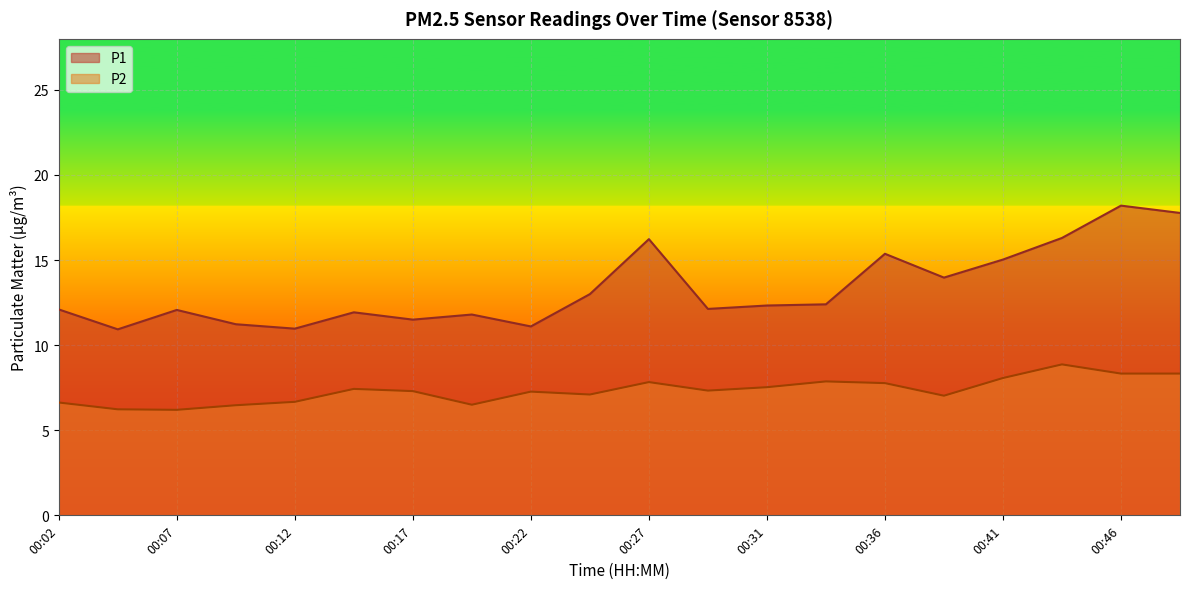

Rank the series by their average value, from lowest to highest.

P2, P1